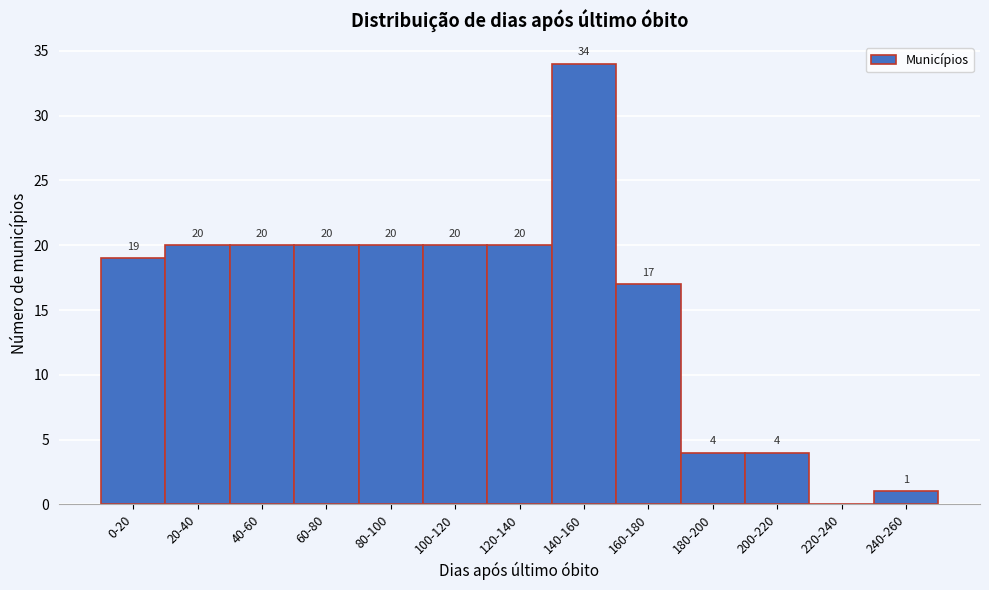

Reading left to right, transcribe all the data shown in this chart.

0-20=19	20-40=20	40-60=20	60-80=20	80-100=20	100-120=20	120-140=20	140-160=34	160-180=17	180-200=4	200-220=4	220-240=0	240-260=1